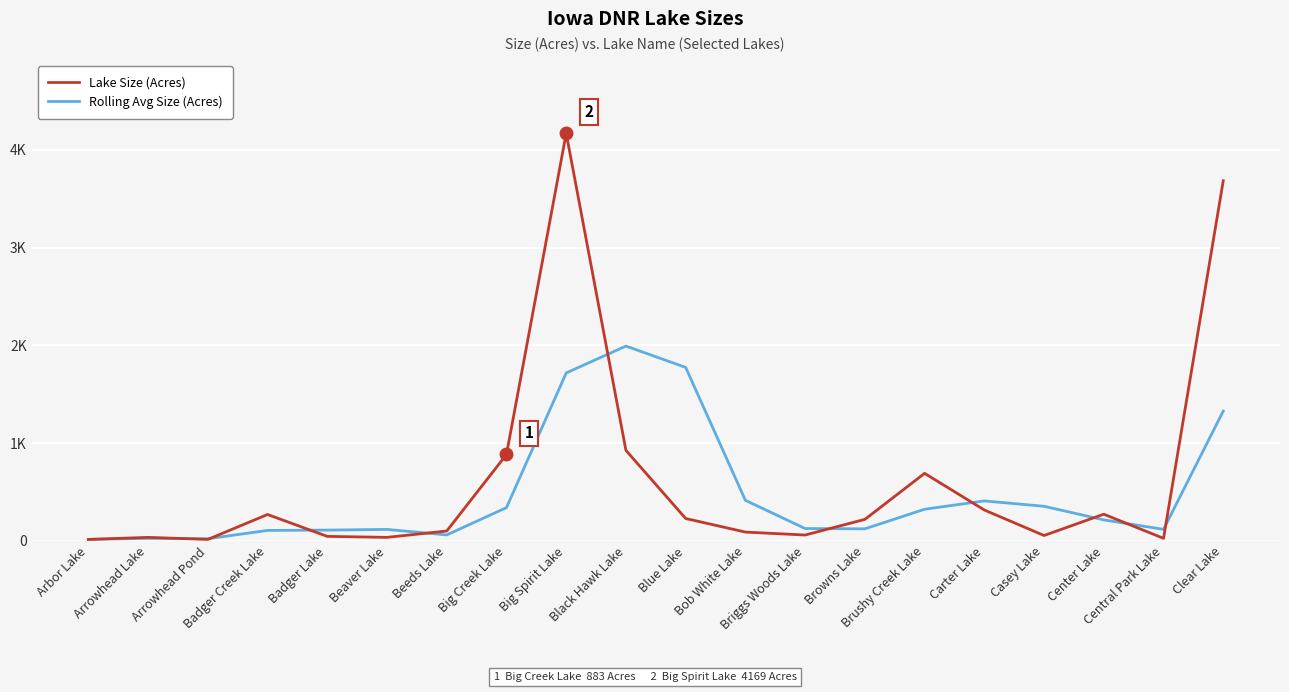

What is the total value across all series at Badger Lake?

154.3